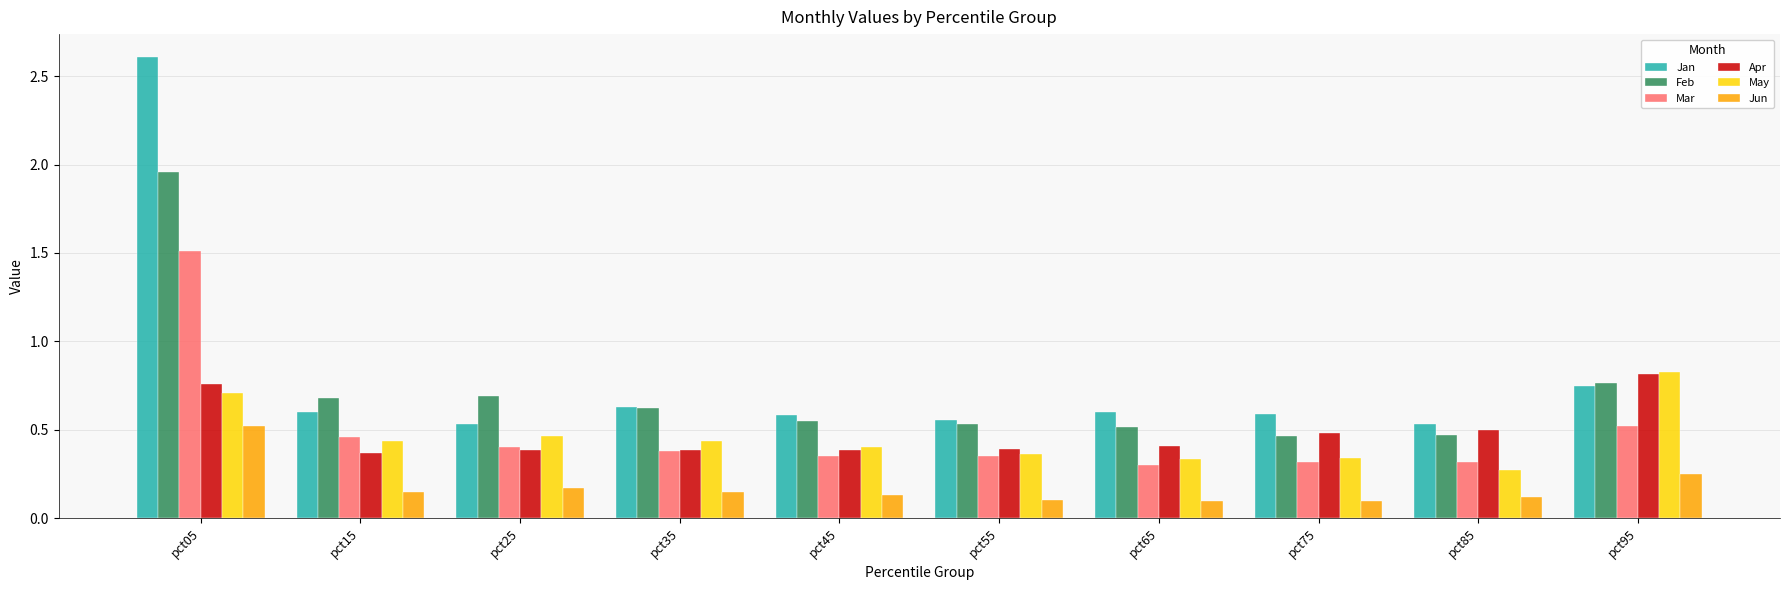

True or false: Apr has a value of 0.8 at pct85.

False